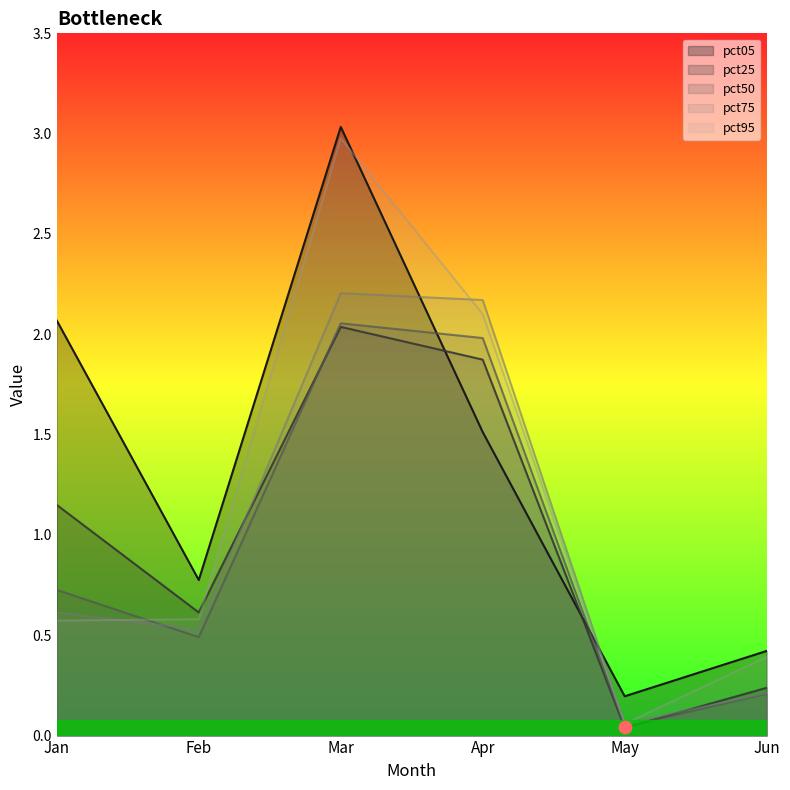

At which category is the sum across all series the highest?

Mar